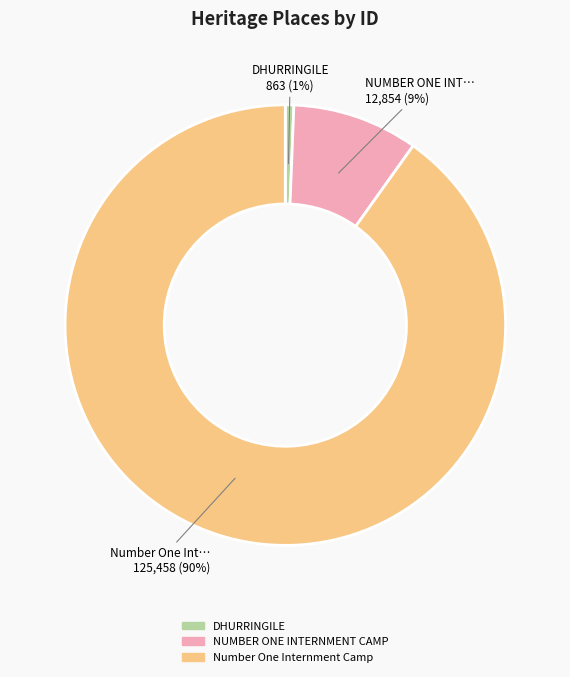

Which category has the smallest portion of the pie?

DHURRINGILE